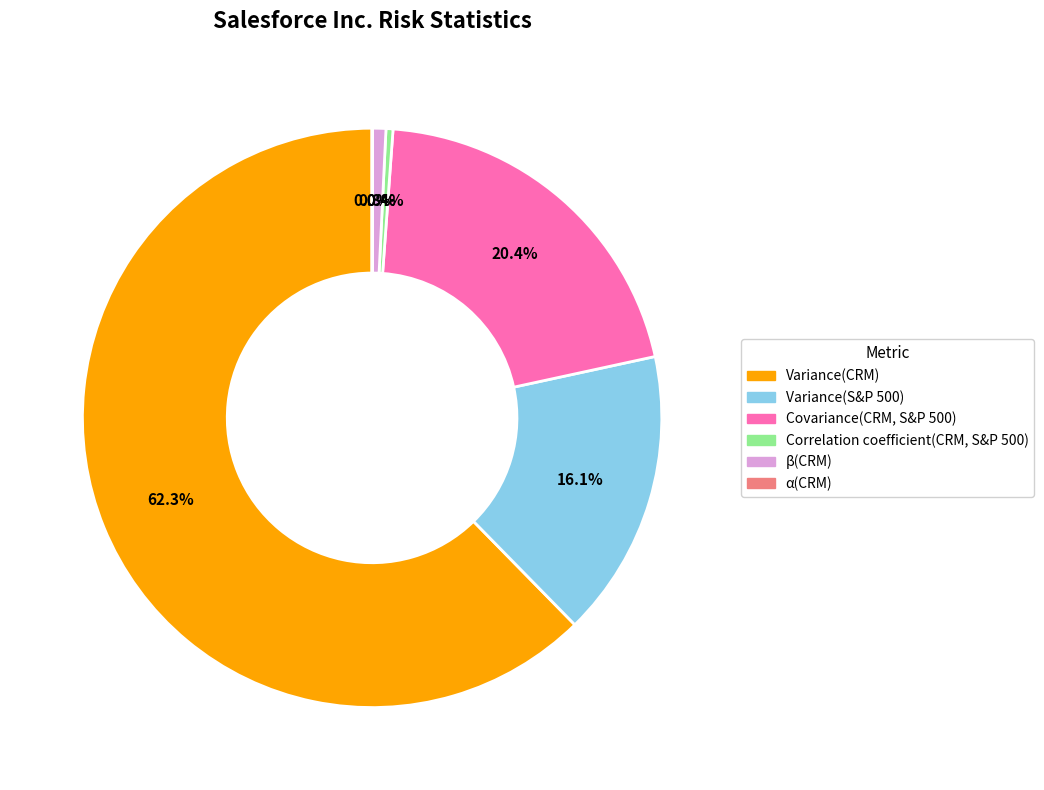

True or false: β(CRM) accounts for 7% of the total.

False